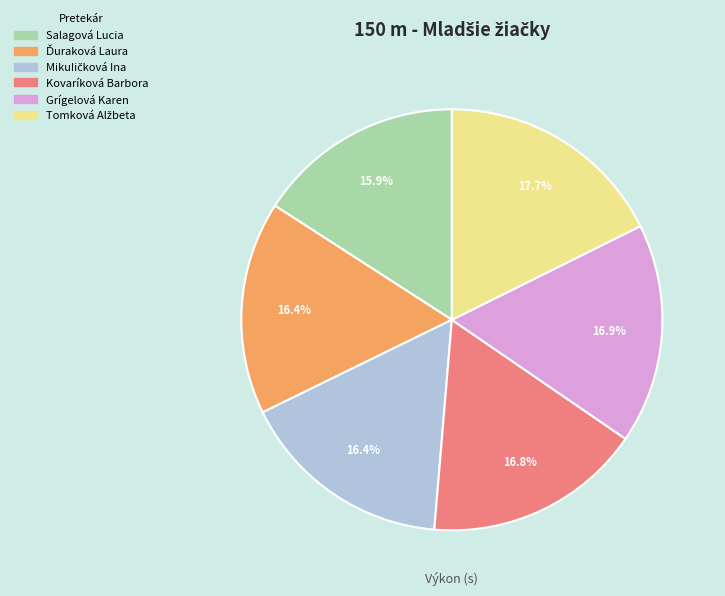

What is the ratio of the value at Salagová Lucia to the value at Kovaríková Barbora?

0.9